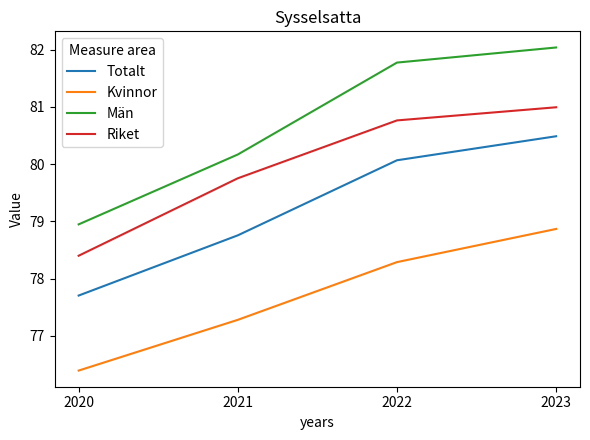

Reading left to right, extract all data points from this chart.

Totalt: 2020=77.7	2021=78.8	2022=80.1	2023=80.5
Kvinnor: 2020=76.4	2021=77.3	2022=78.3	2023=78.9
Män: 2020=78.9	2021=80.2	2022=81.8	2023=82.0
Riket: 2020=78.4	2021=79.8	2022=80.8	2023=81.0